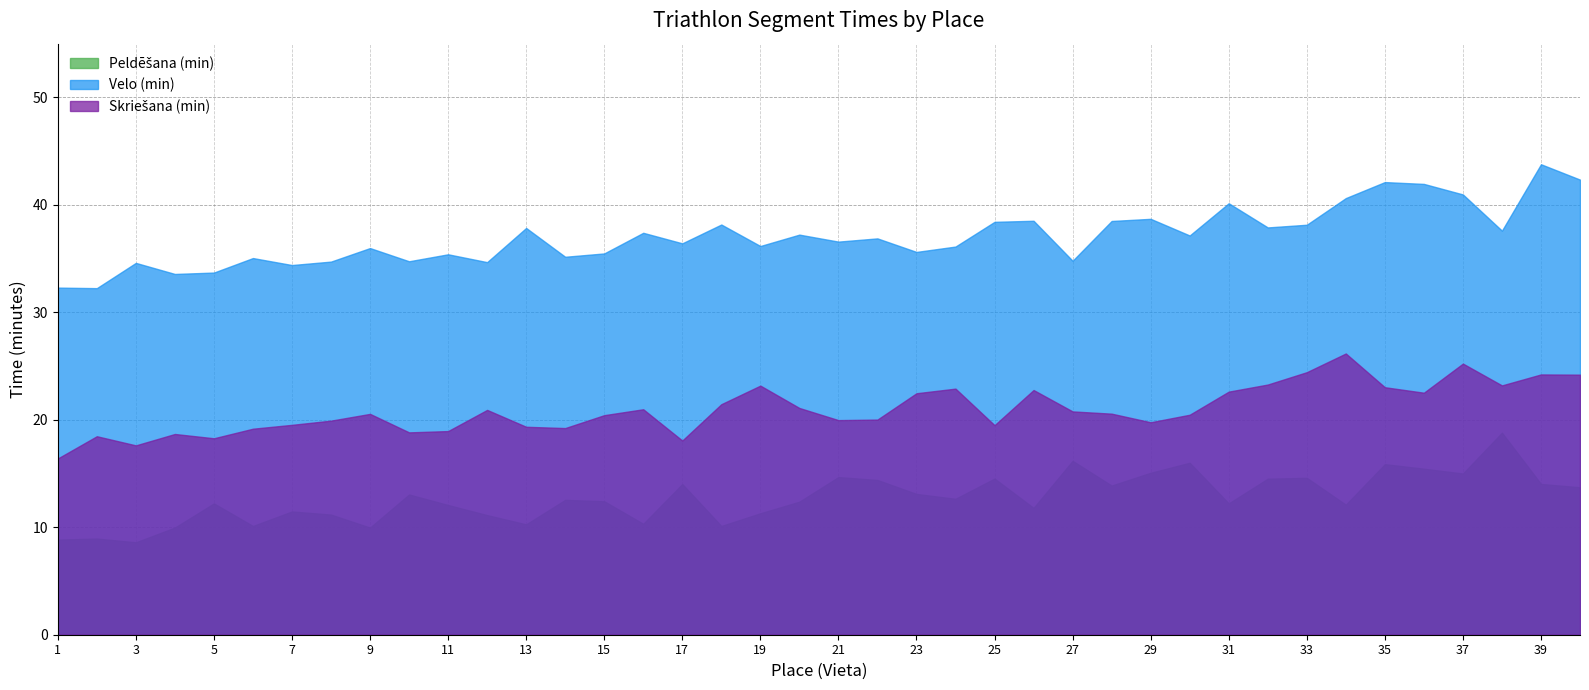

Which series has the largest total across all categories?

Velo (min)